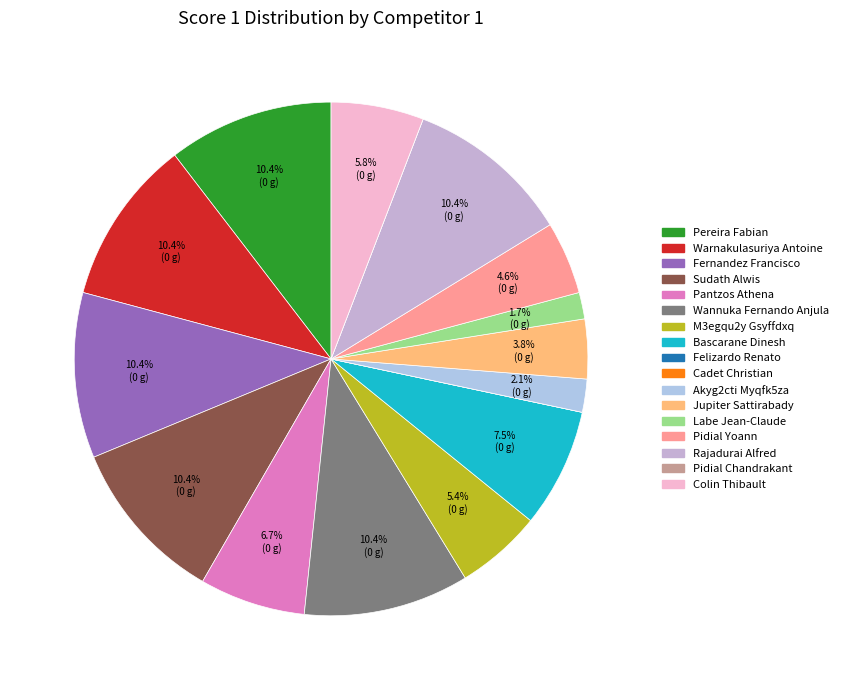

What is the change in value from Pantzos Athena to Jupiter Sattirabady?

-7